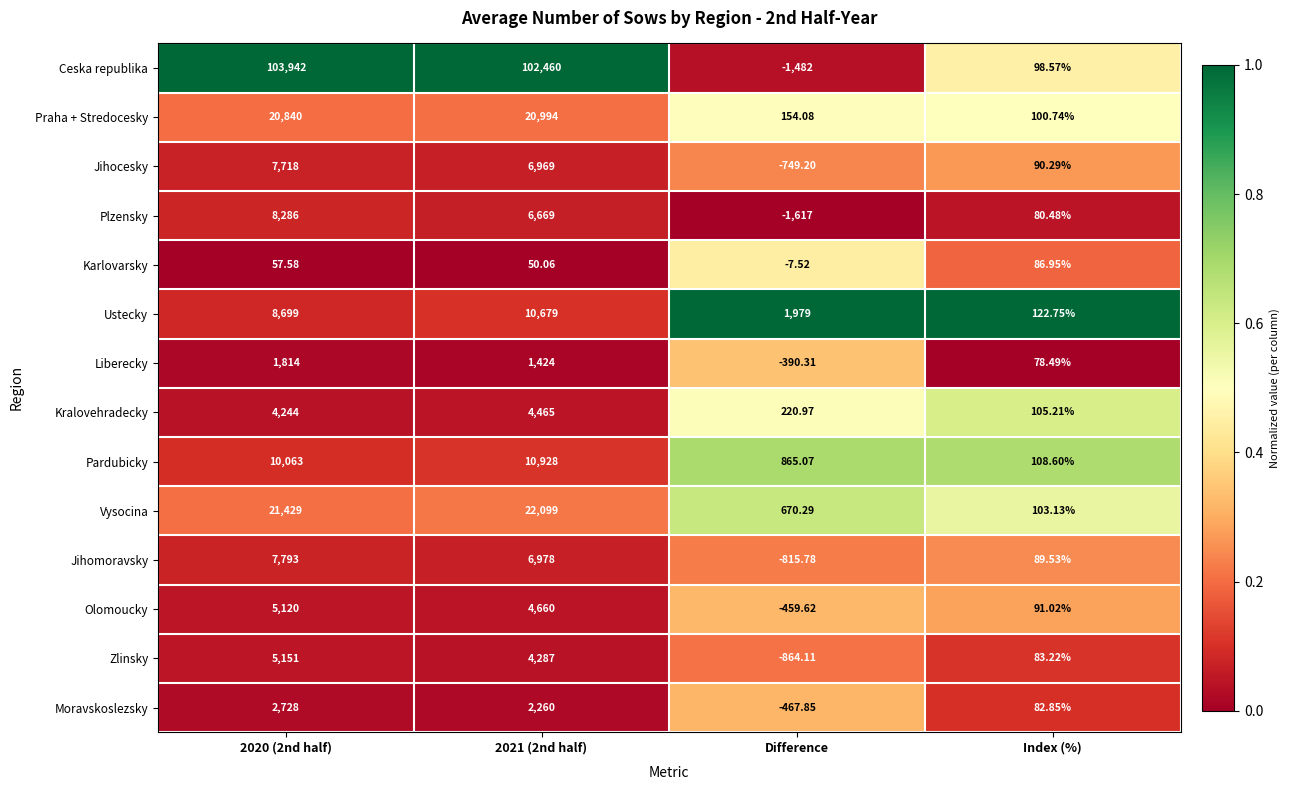

List the series in order of their peak value, highest first.

Ceska republika, Vysocina, Praha + Stredocesky, Pardubicky, Ustecky, Plzensky, Jihomoravsky, Jihocesky, Zlinsky, Olomoucky, Kralovehradecky, Moravskoslezsky, Liberecky, Karlovarsky